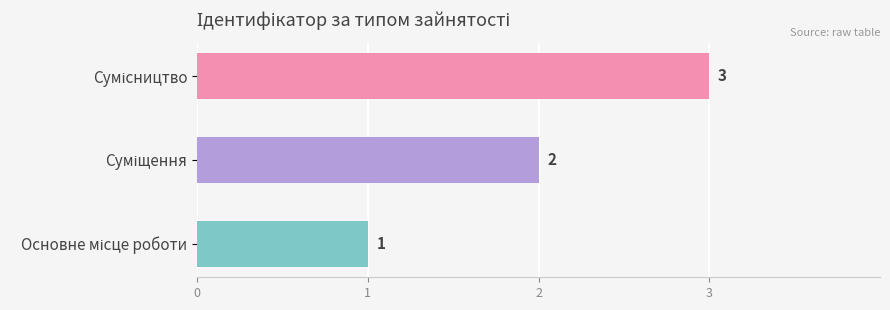

How many values are between 1 and 3?

3